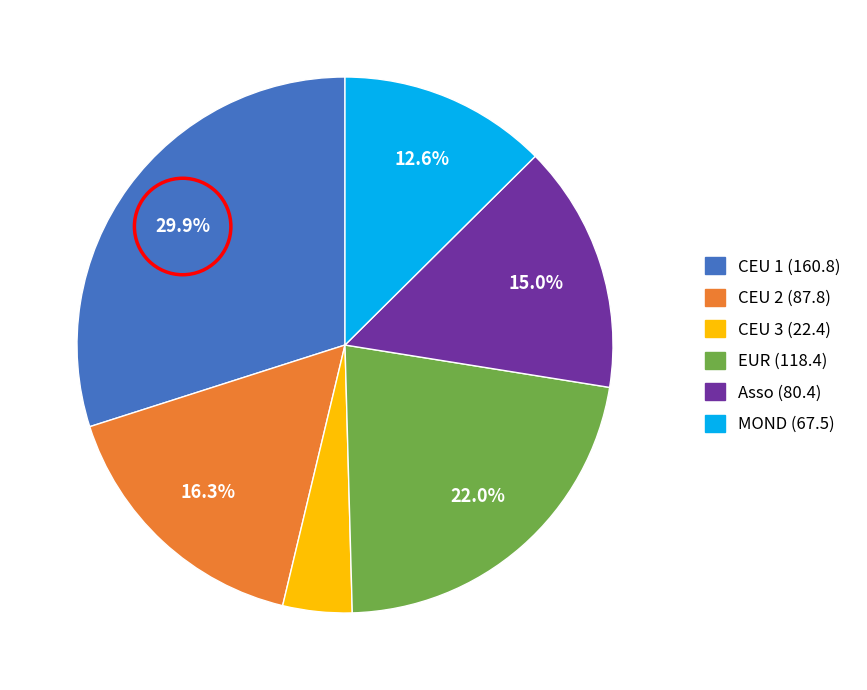

What is the smallest slice in the pie chart?

CEU 3